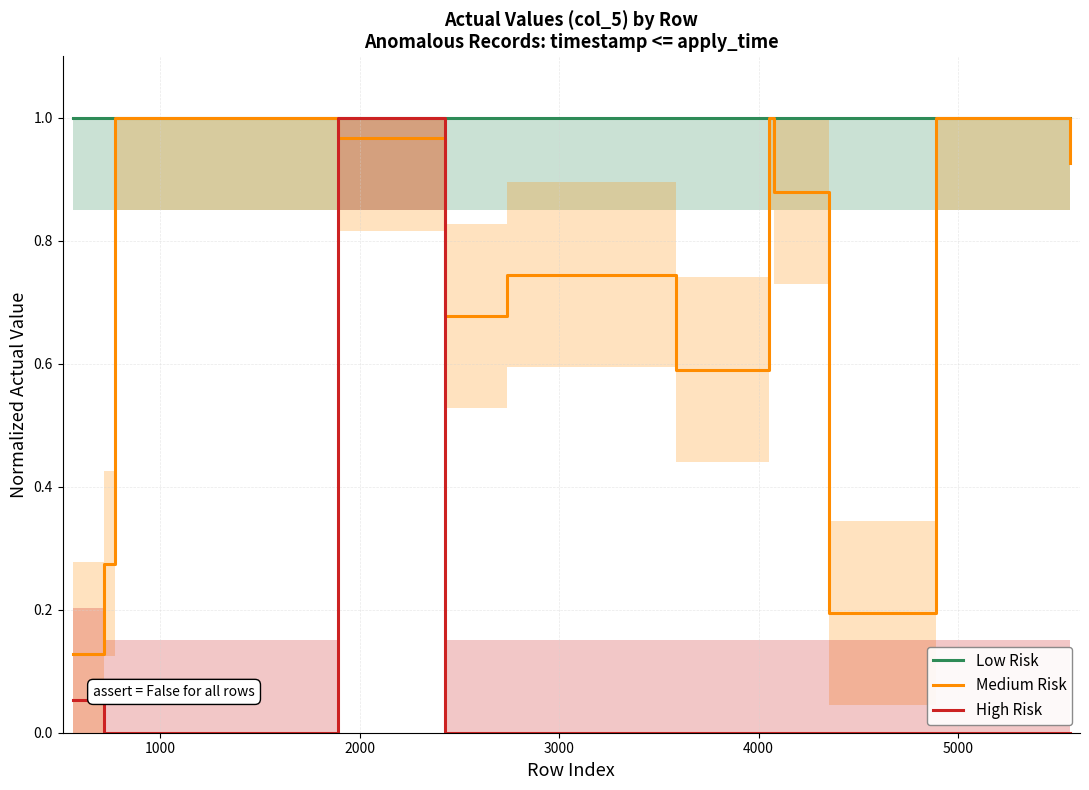

How many distinct data groups are displayed?

3